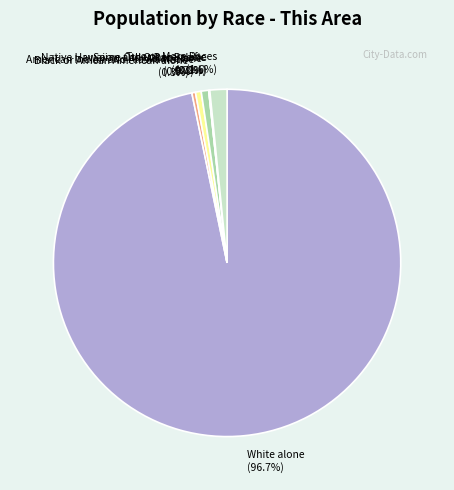

Which category has the biggest portion of the pie?

White alone